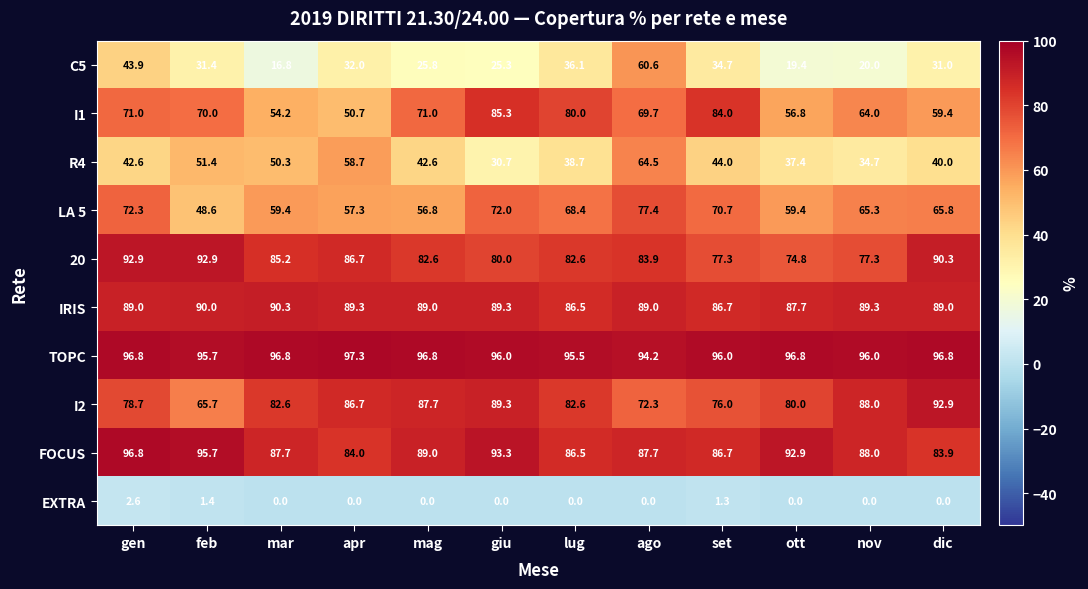

Read the EXTRA value at set.

1.3